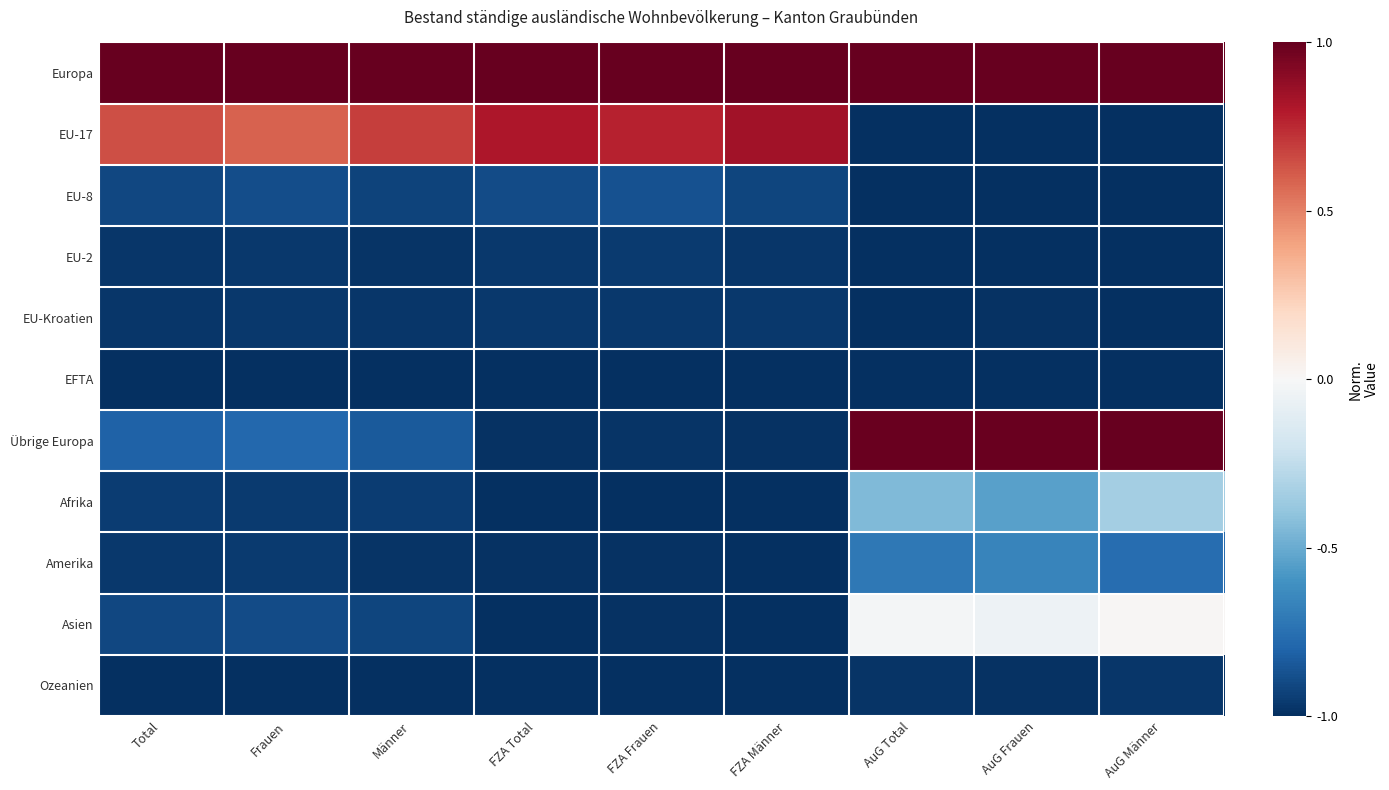

Between Männer and FZA Frauen, which is larger?

Männer